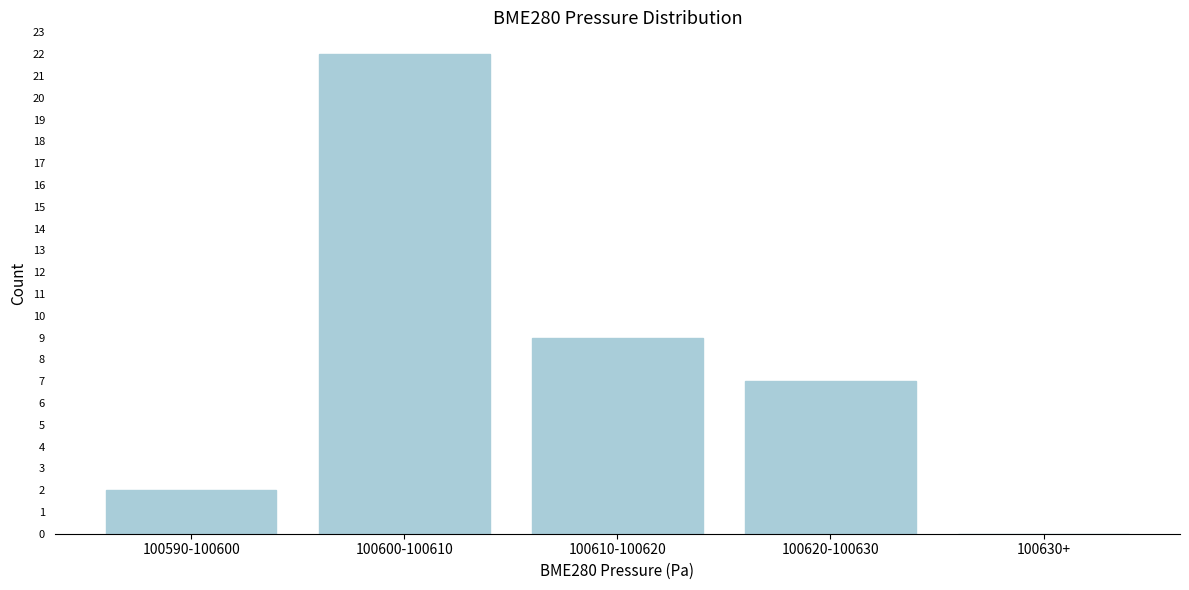

Reading left to right, transcribe all the data shown in this chart.

100590-100600=2	100600-100610=22	100610-100620=9	100620-100630=7	100630+=0